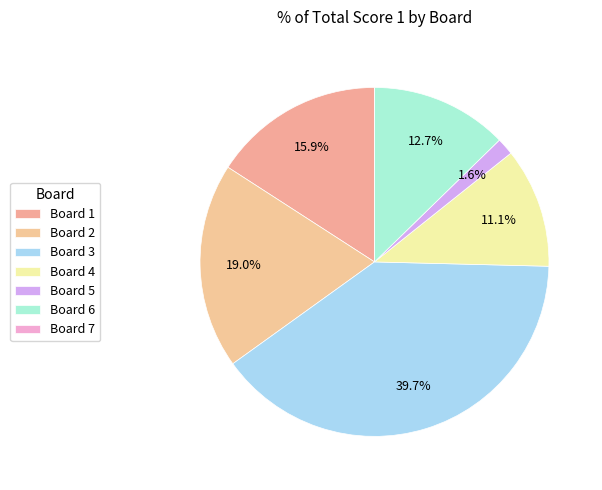

How many slices are in this pie chart?

7